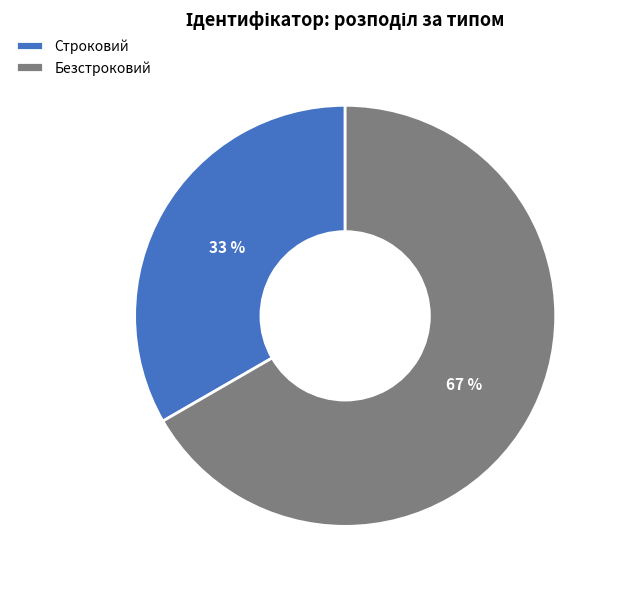

How many slices are in this pie chart?

2